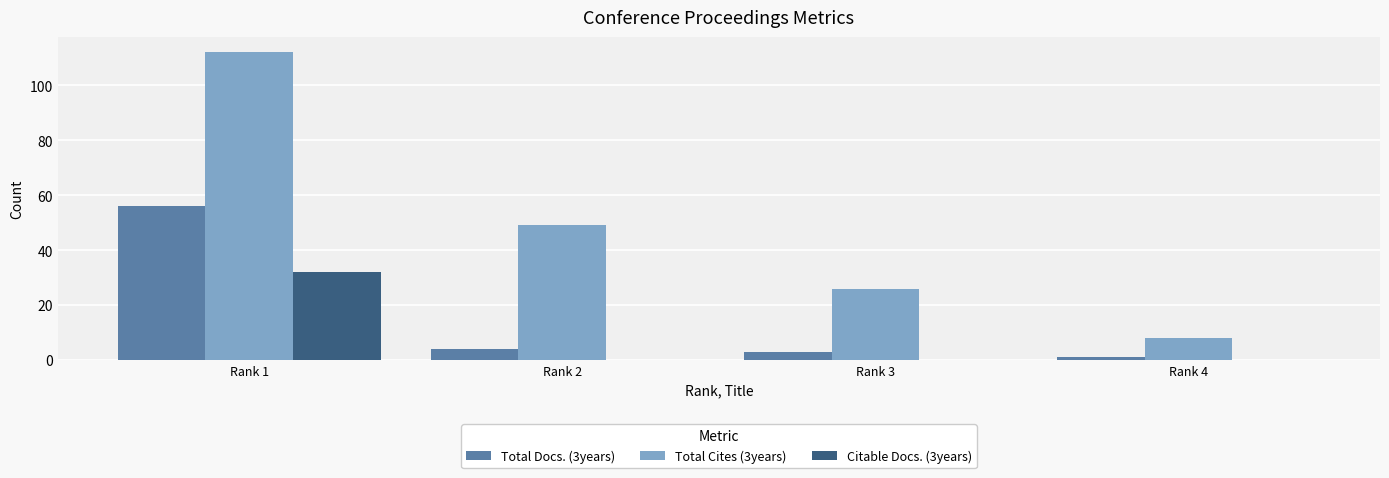

True or false: Citable Docs. (3years) has a value of 0 at Rank 4.

True